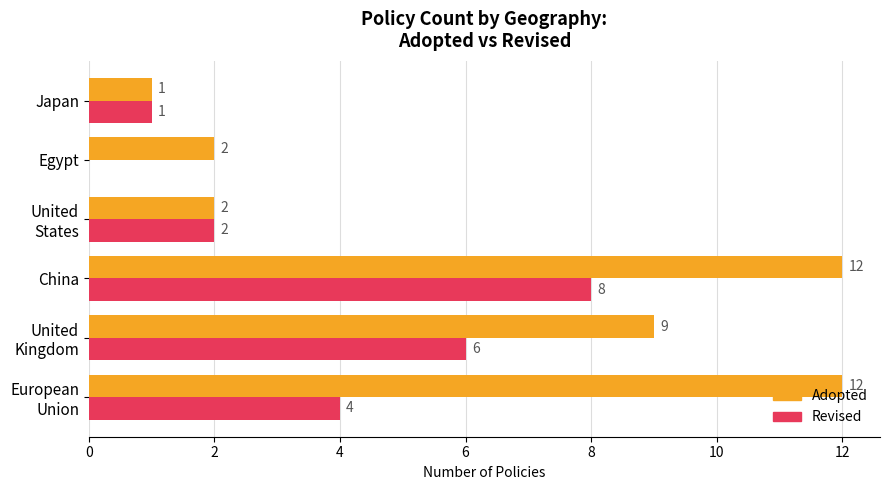

What is the average value of the Adopted series?

6